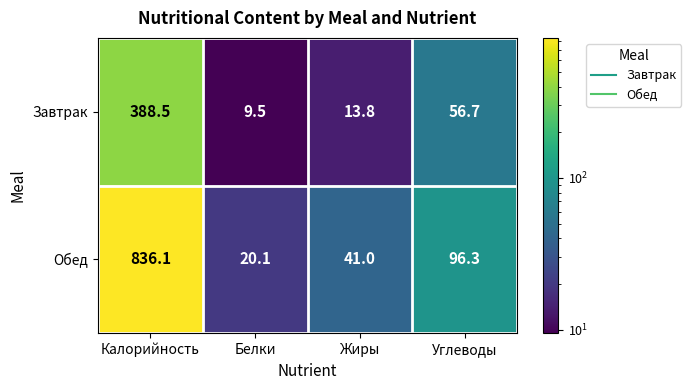

Count the number of categories in the chart.

4